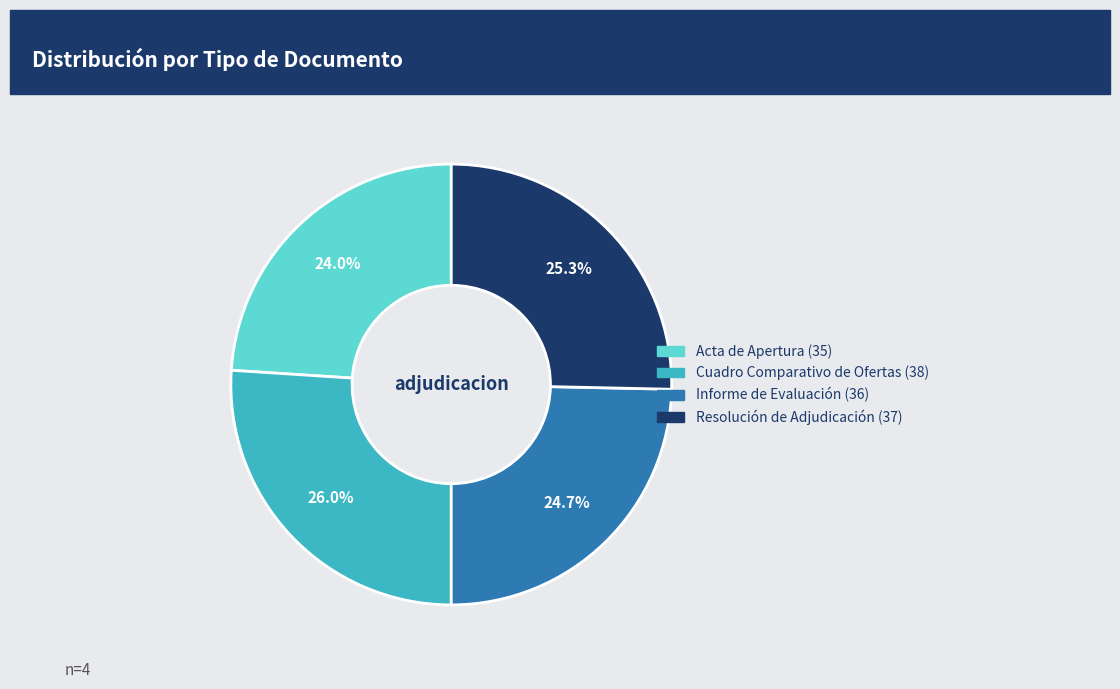

What percentage is the Acta de Apertura slice, to the nearest percent?

24%